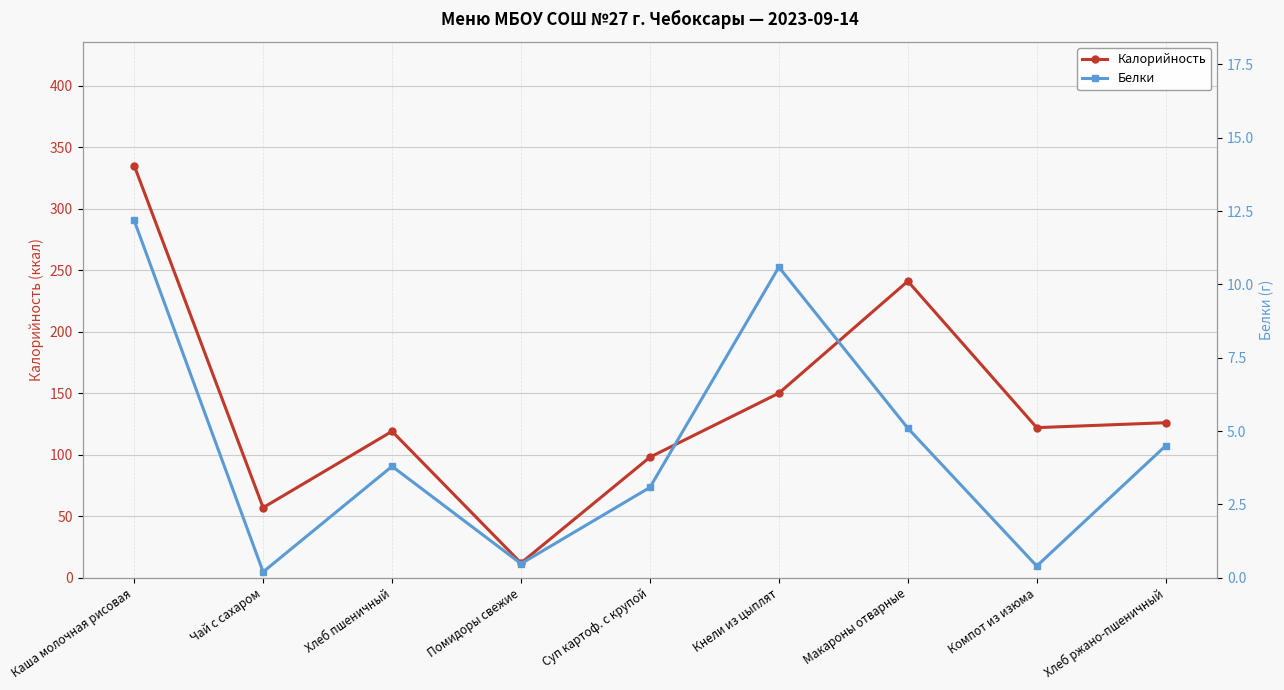

True or false: Калорийность and Белки cross at least once.

False